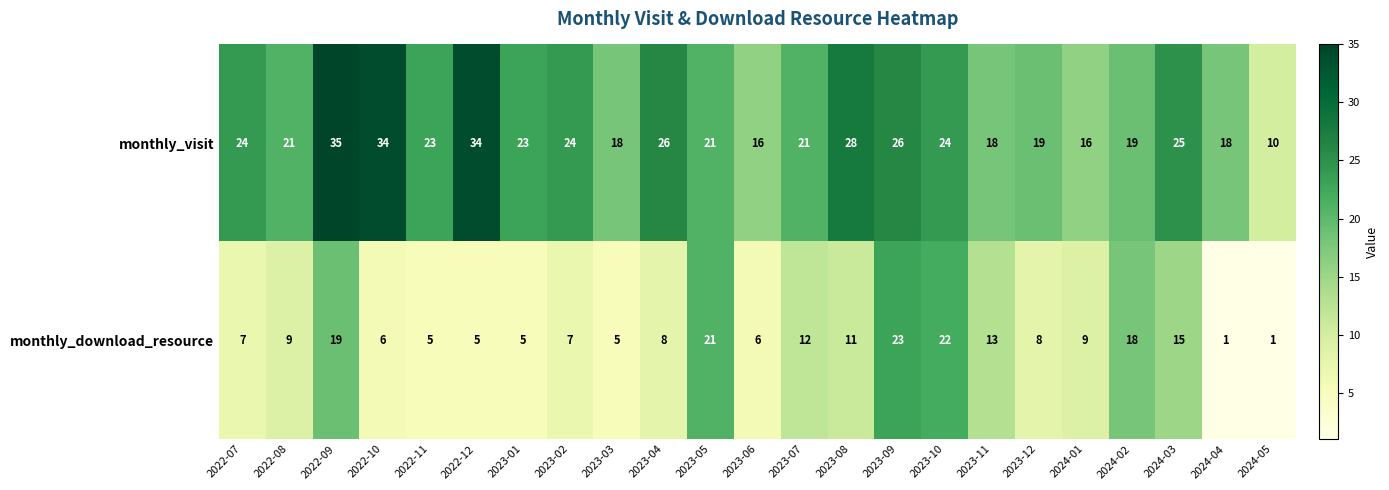

Is it true that monthly_visit equals 16 at 2023-06?

True